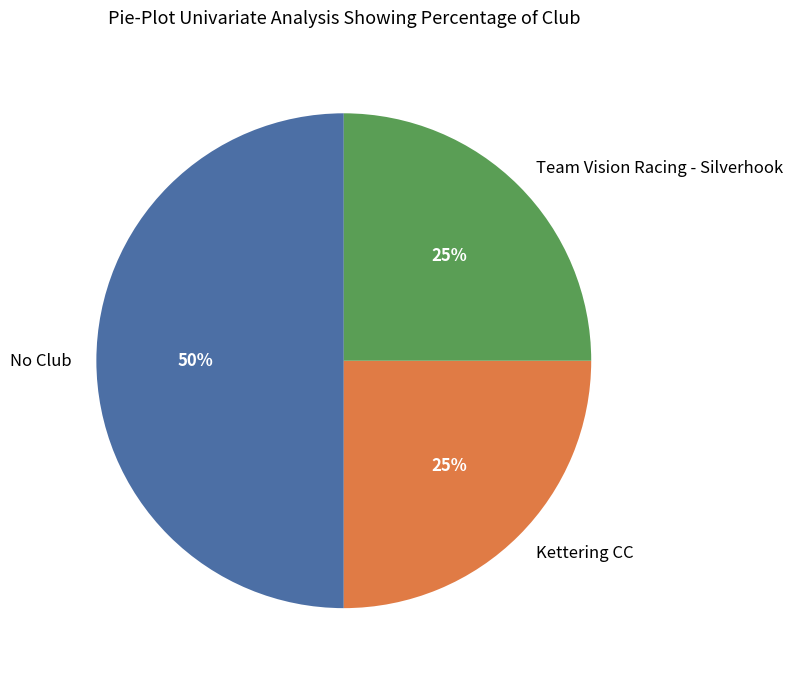

Do Team Vision Racing - Silverhook and No Club together represent more than half of the pie?

Yes